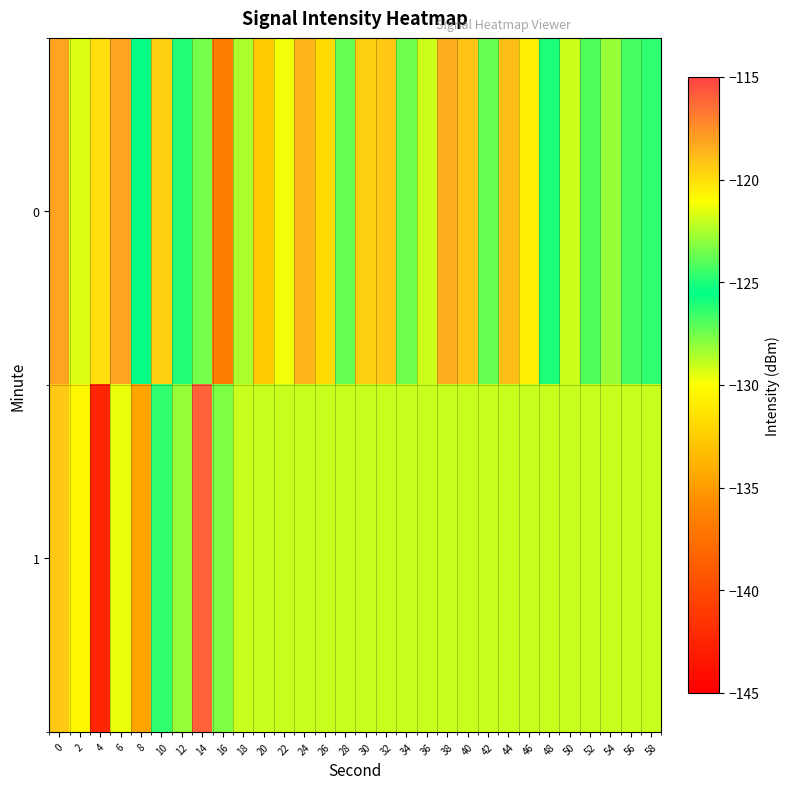

Rank the series by their average value, from highest to lowest.

1, 0